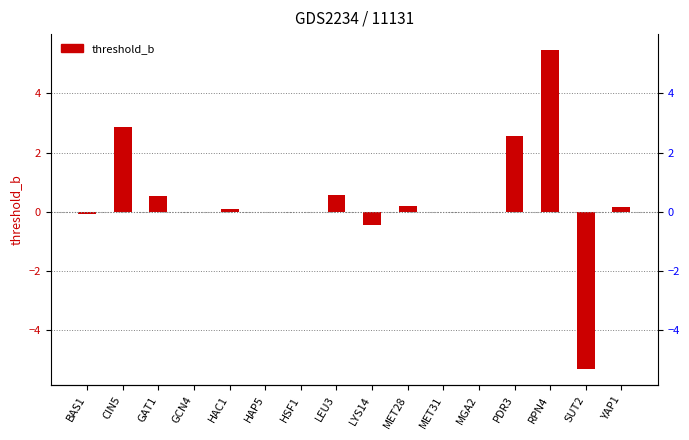

Which category has the highest value across all series?

RPN4